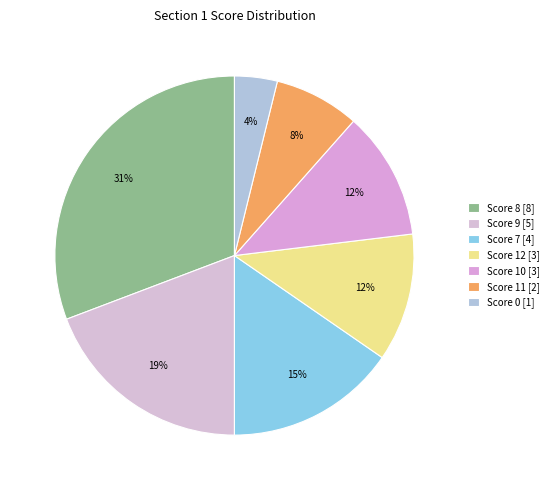

To the nearest percent, what is the average slice percentage?

14%